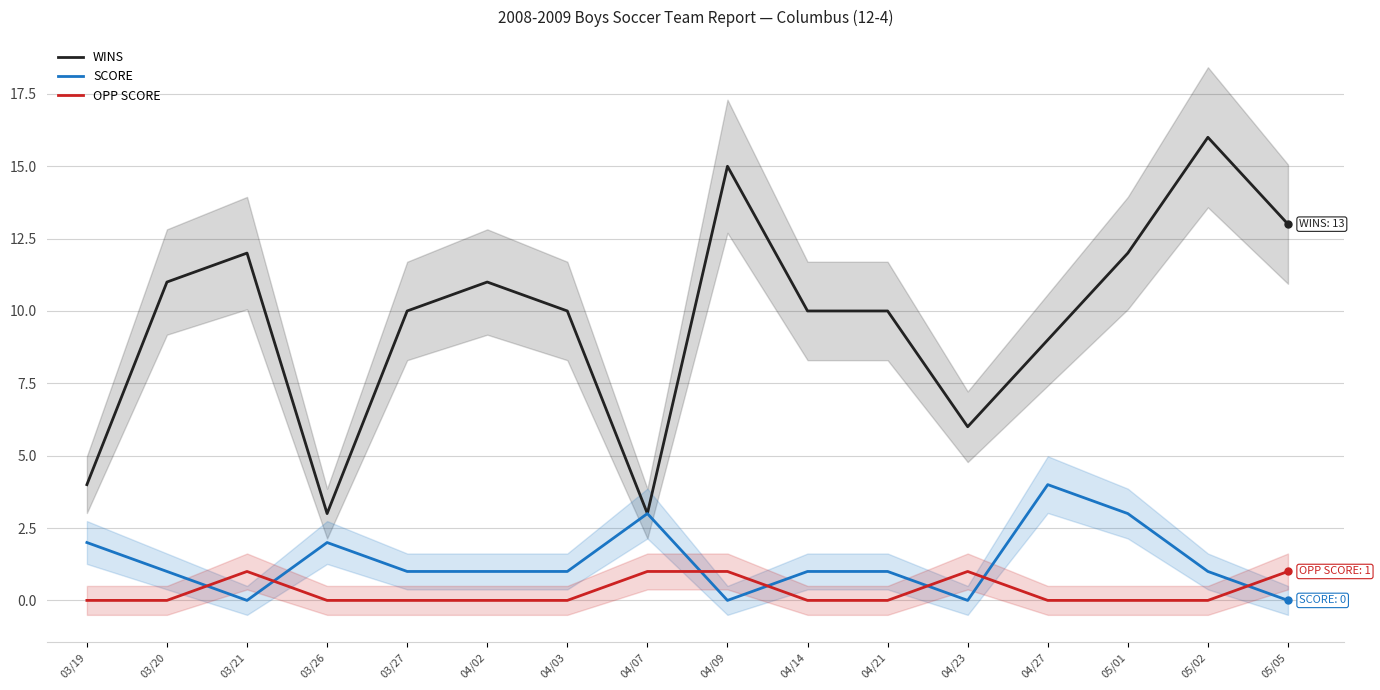

How many SCORE values are between 1 and 2?

9